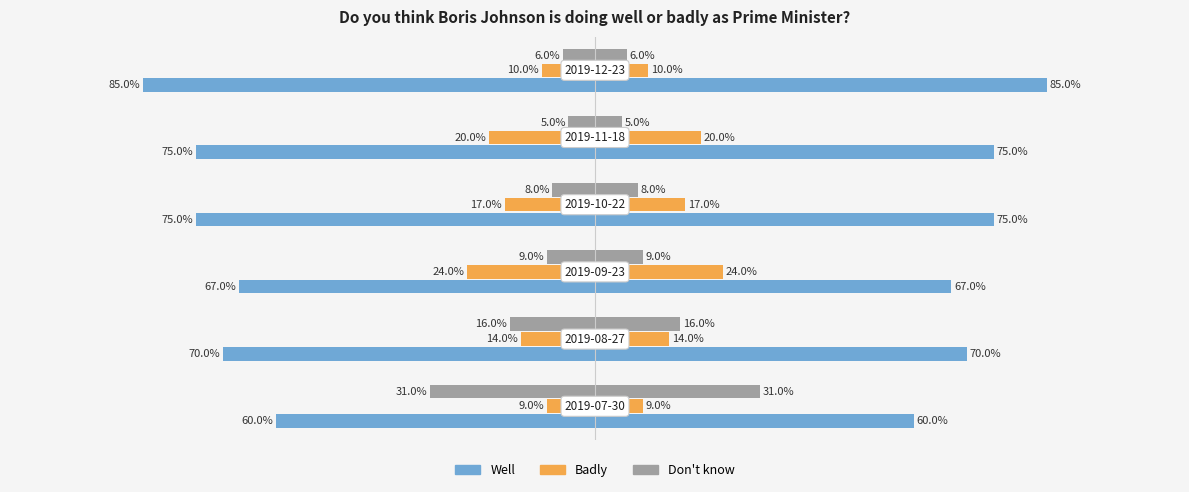

Is it true that Badly equals -0.1 at 5?

True